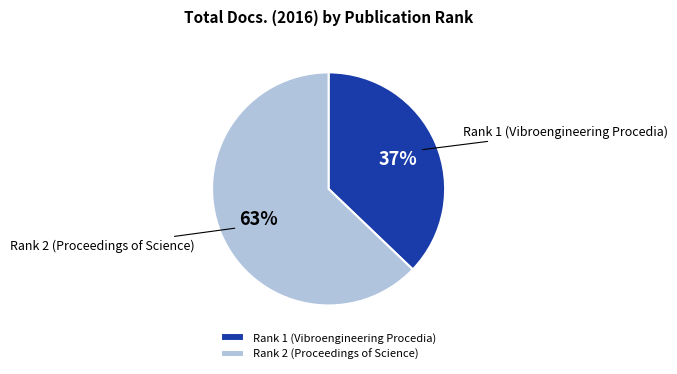

Count the number of slices in the pie.

2